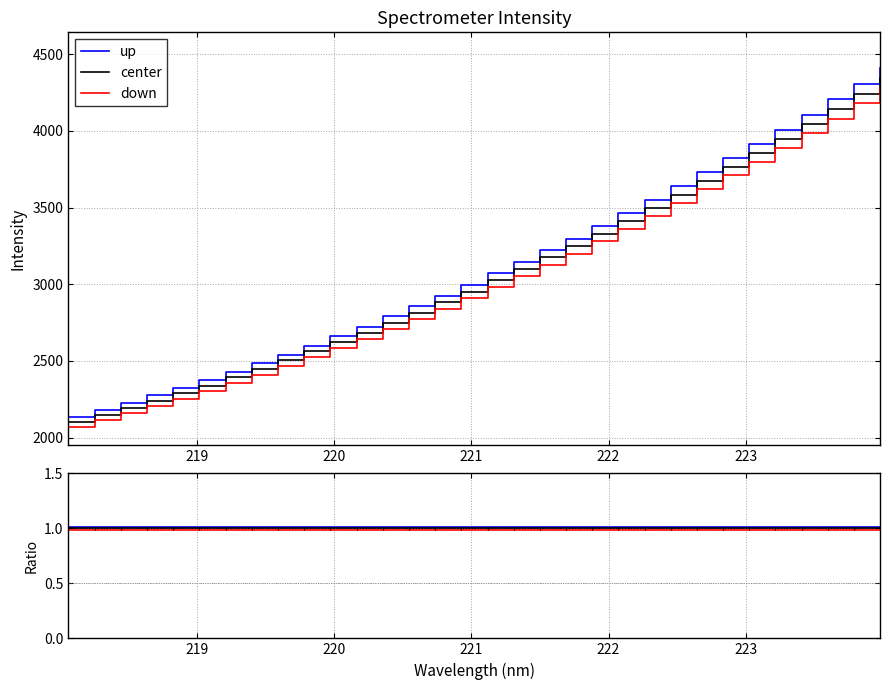

List the series in order of their overall mean, highest first.

up, center, down